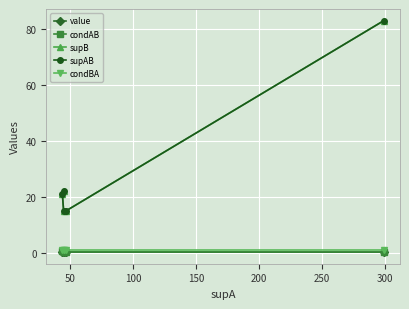

What is the minimum value shown in the chart?

0.2